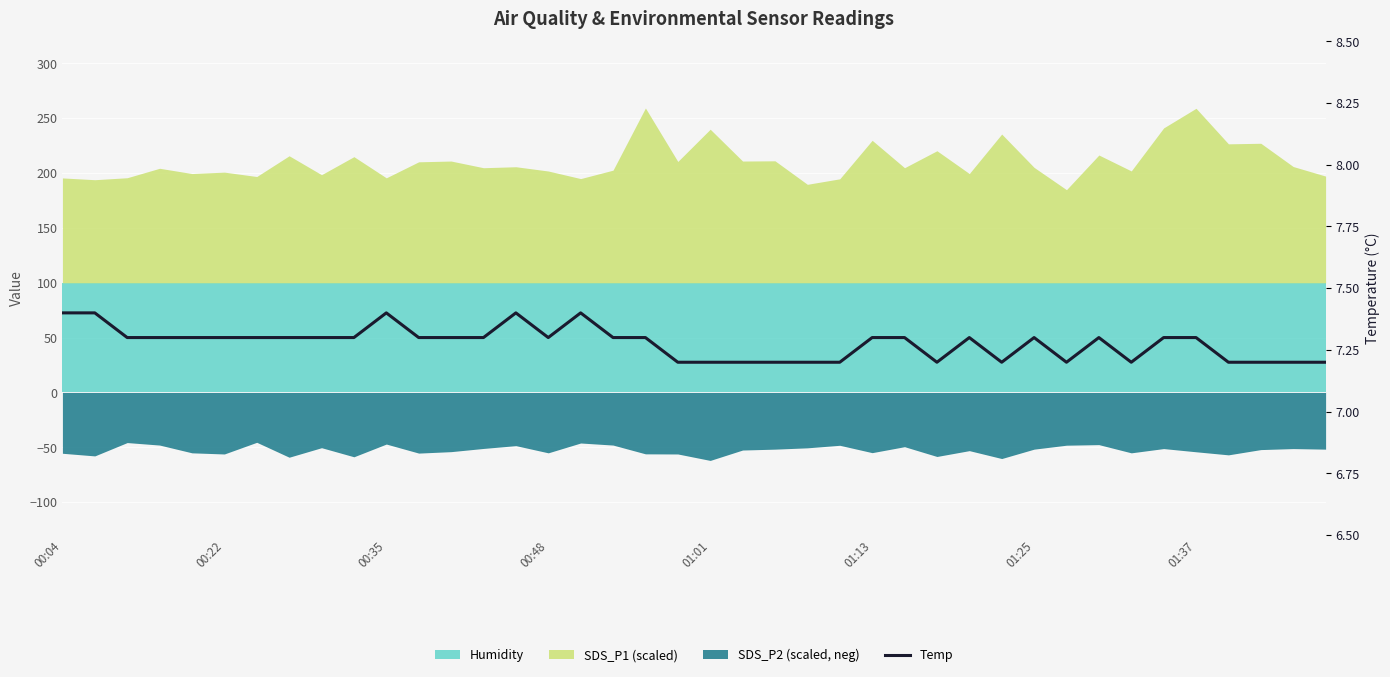

True or false: the data shows 7.2 at 29.

True